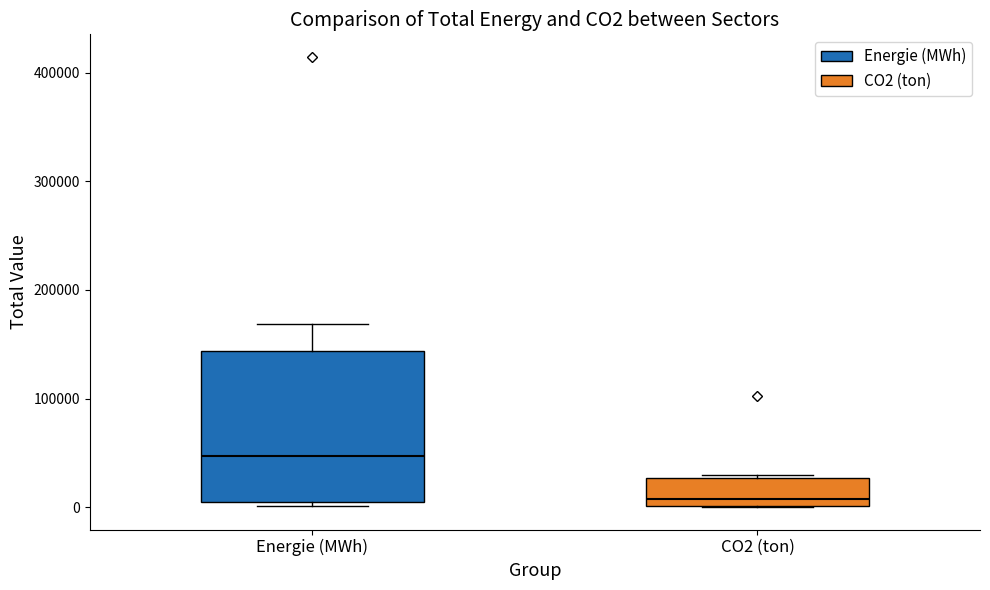

Comparing the boxes themselves (not the whiskers), which one is the tallest?

Energie (MWh)